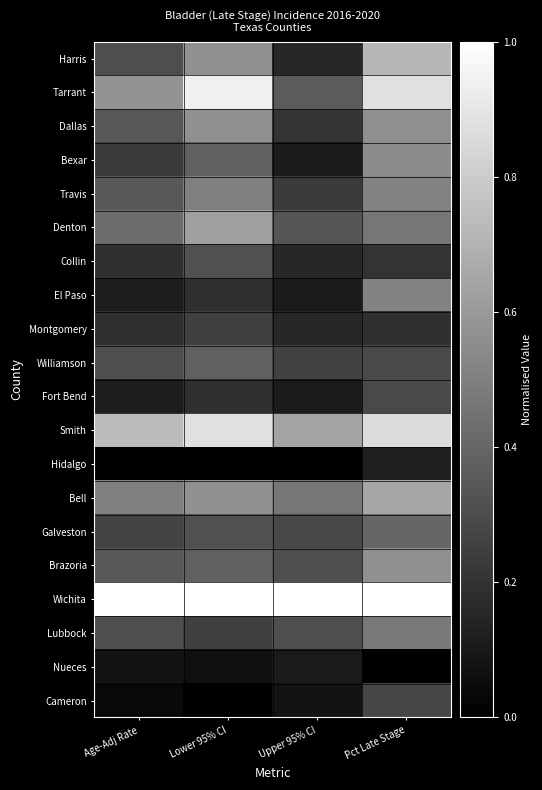

Which label corresponds to the smallest value in the chart?

Age-Adj Rate